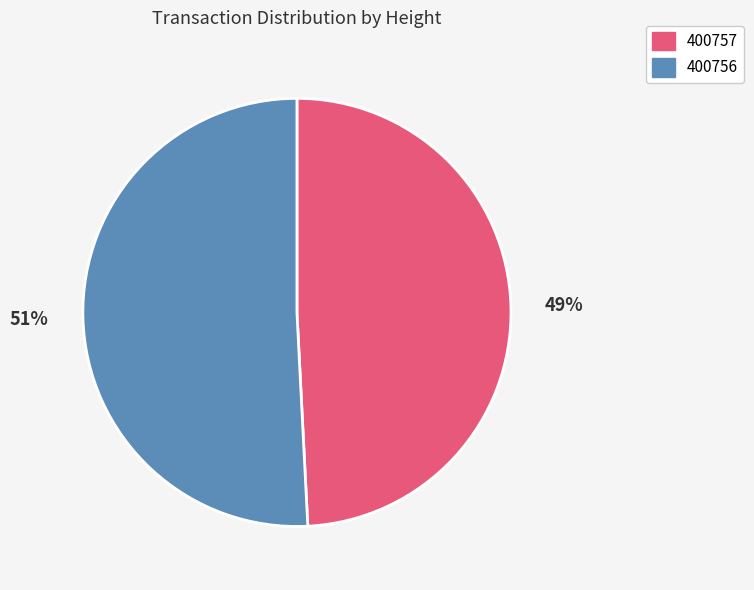

Rank the categories by value from lowest to highest.

400757, 400756